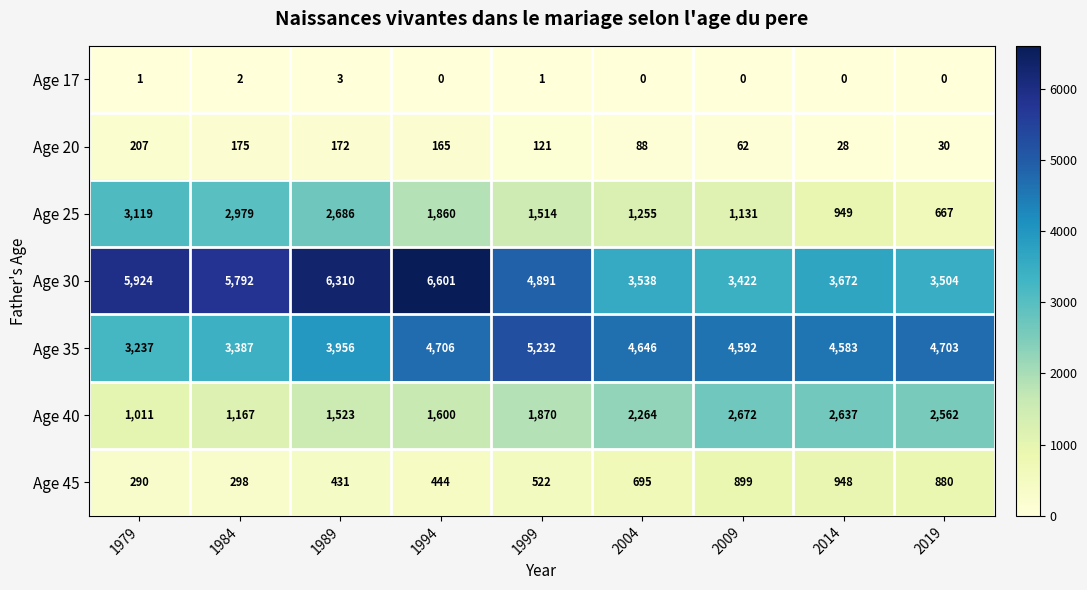

Rank the series by their maximum value, from lowest to highest.

Age 17, Age 20, Age 45, Age 40, Age 25, Age 35, Age 30